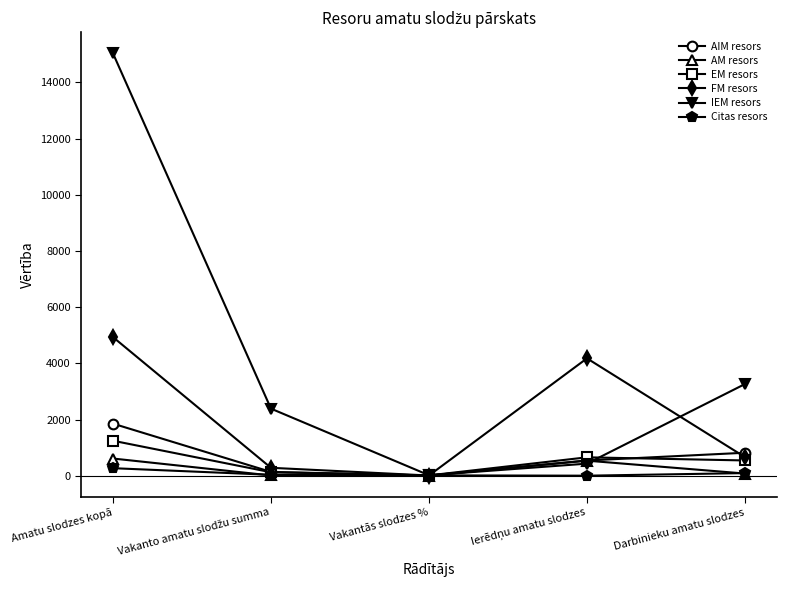

Which category has the highest value across all series?

Amatu slodzes kopā